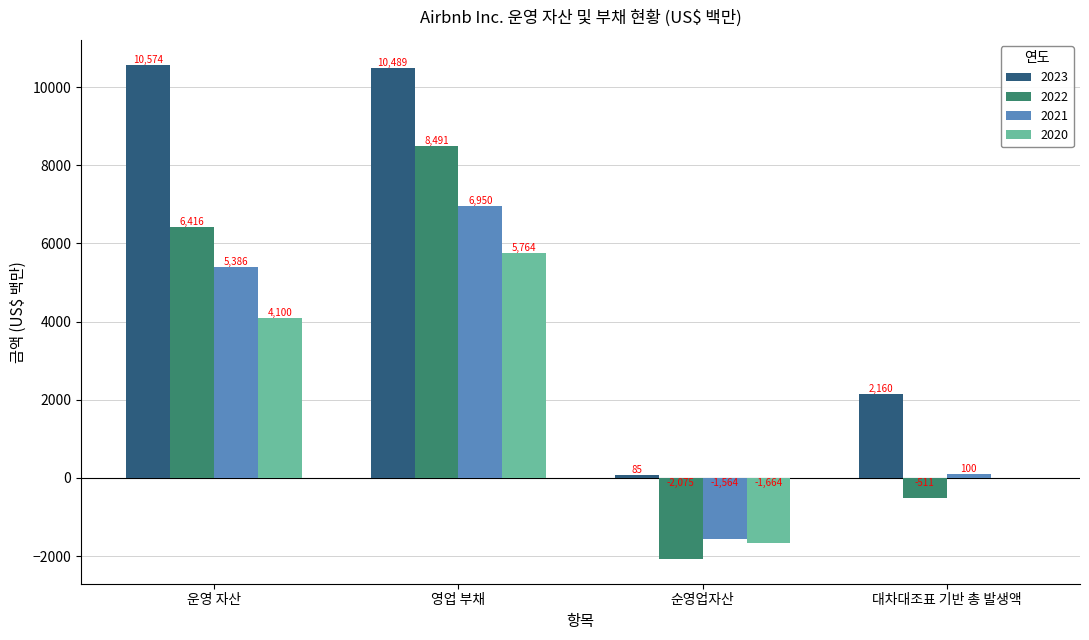

What value does the 2022 series have at 대차대조표 기반 총 발생액, to the nearest 50?

-500